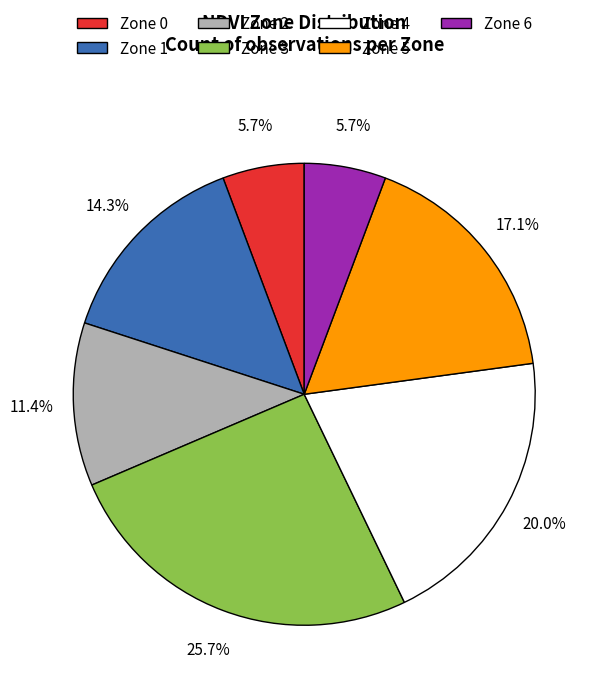

What percentage do Zone 2 and Zone 0 together represent?

17.1%